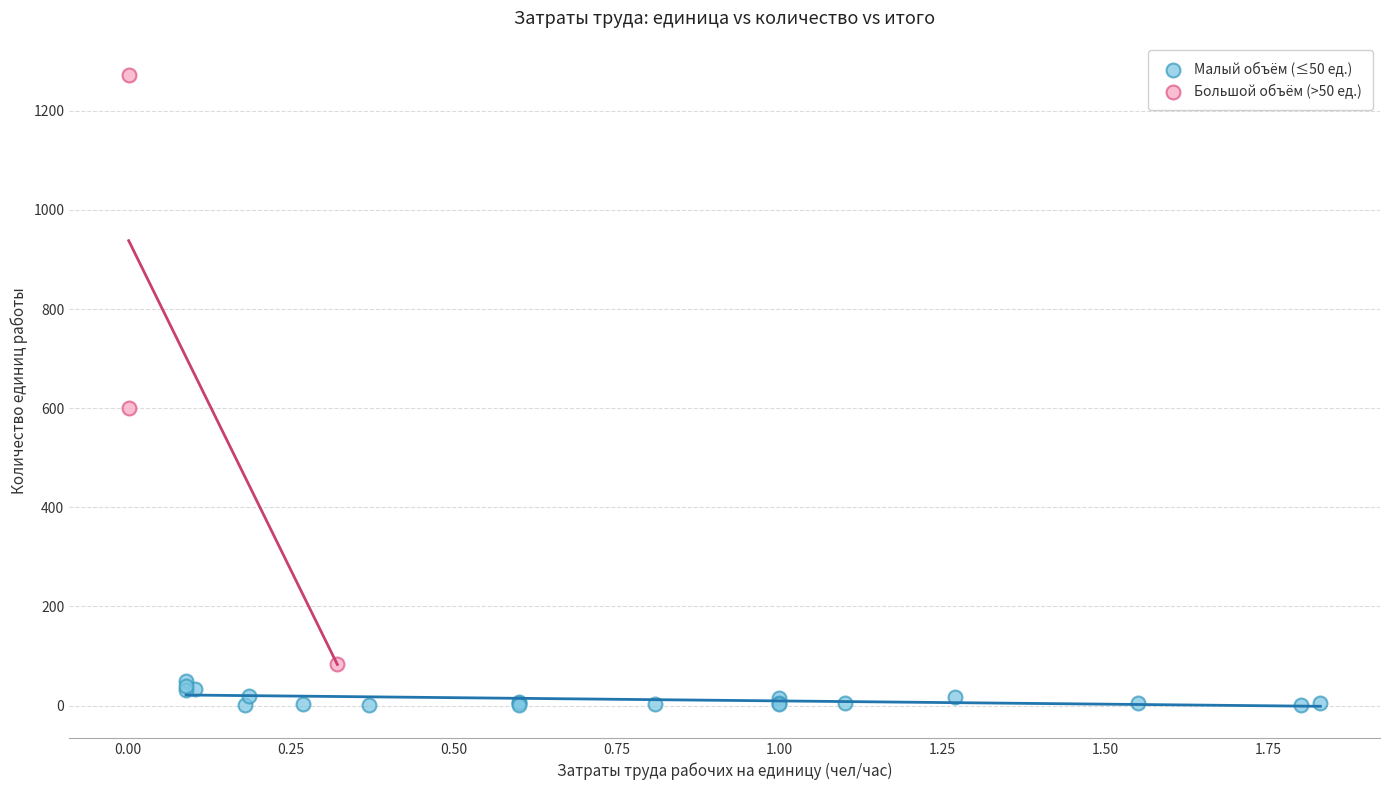

Which series contains the highest Y value?

Большой объём (>50 ед.)